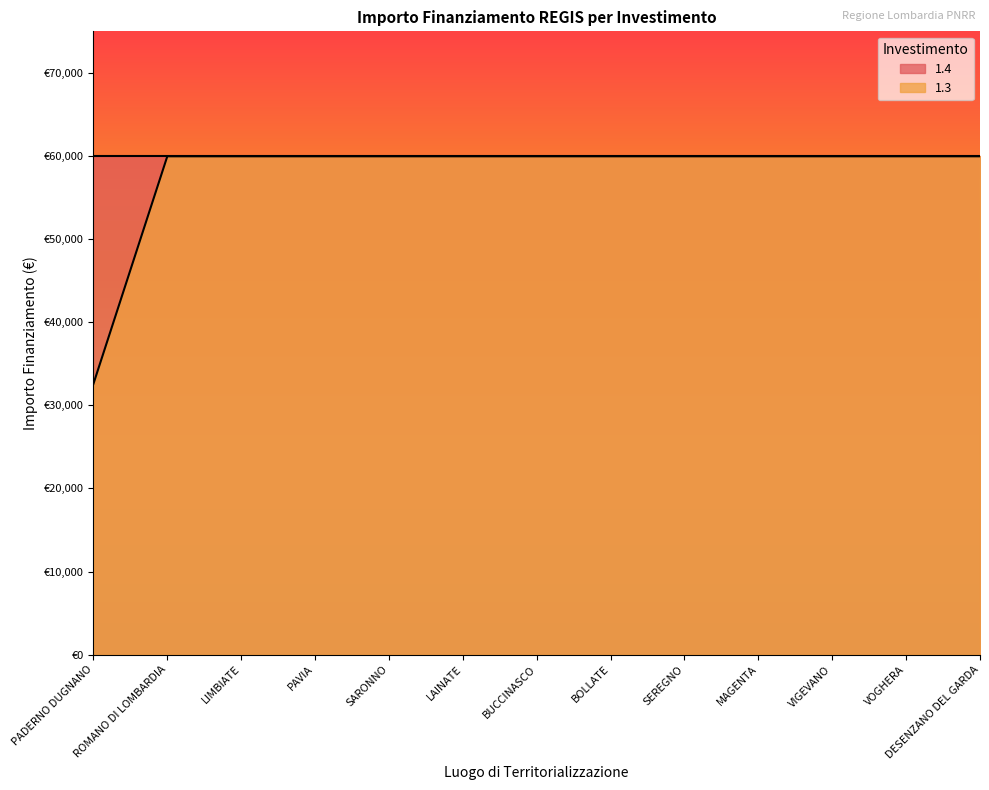

How many data points are less than 59966?

1